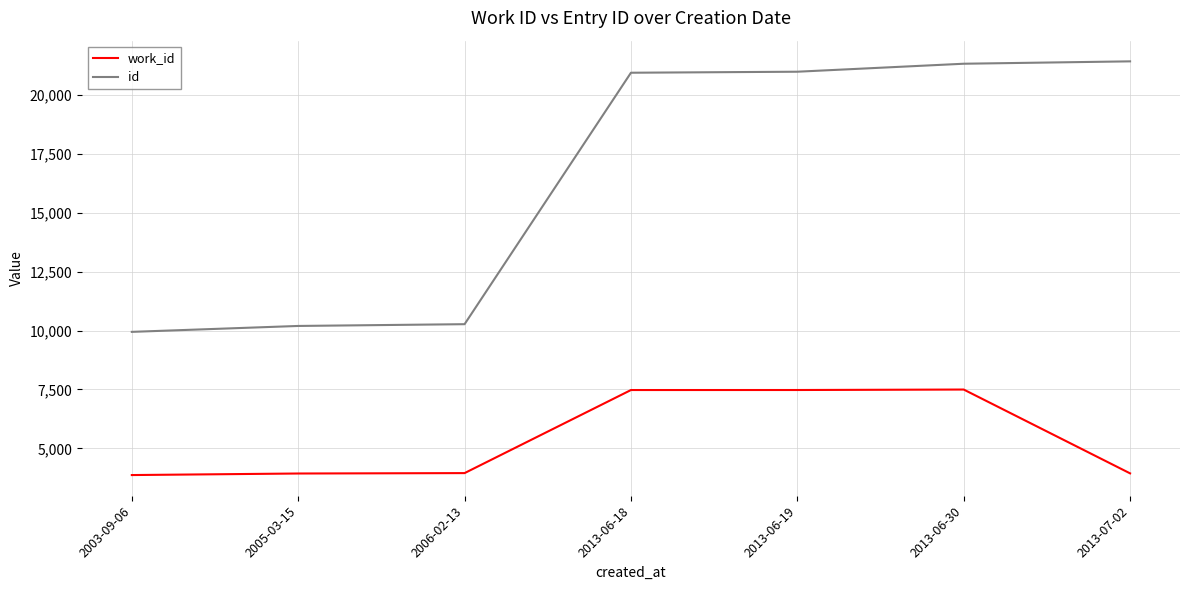

Which series has the widest spread of values?

id